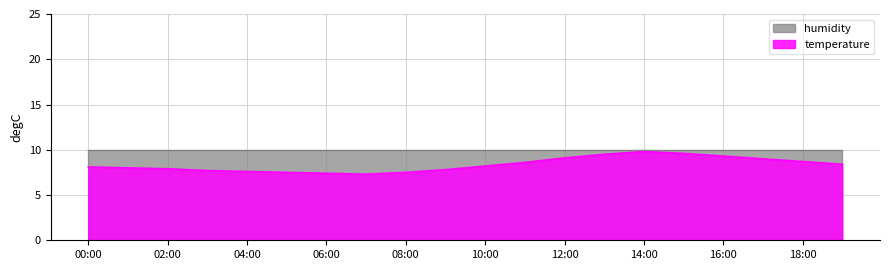

Rank the categories by value from lowest to highest.

07:00, 06:00, 05:00, 08:00, 04:00, 03:00, 09:00, 02:00, 01:00, 00:00, 10:00, 19:00, 11:00, 18:00, 17:00, 12:00, 16:00, 13:00, 15:00, 14:00